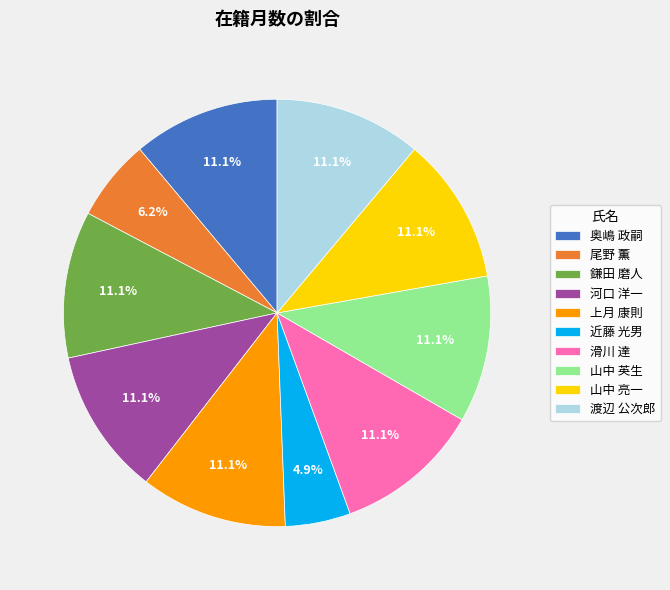

What percentage is the 河口 洋一 slice, to the nearest percent?

11%